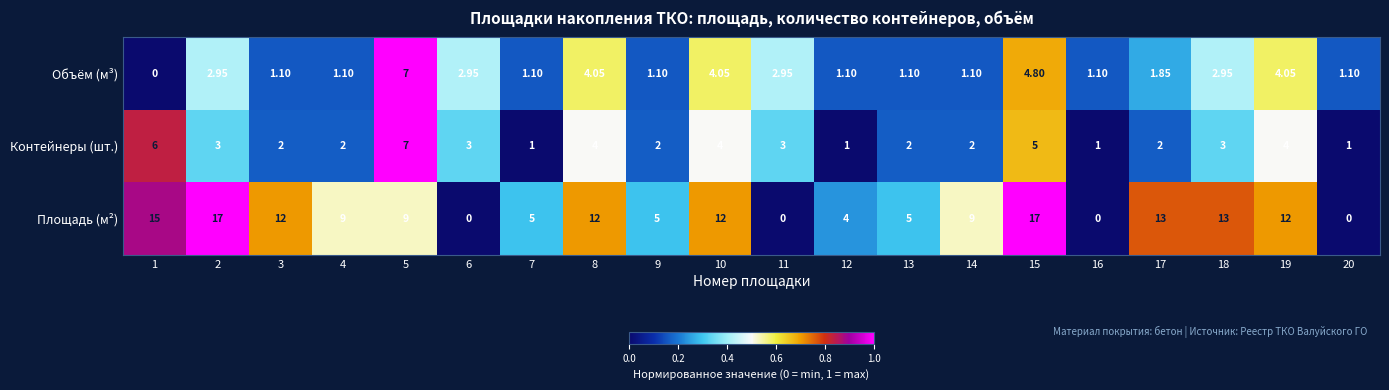

Between 11 and 15, which series saw the biggest shift?

Площадь (м²)